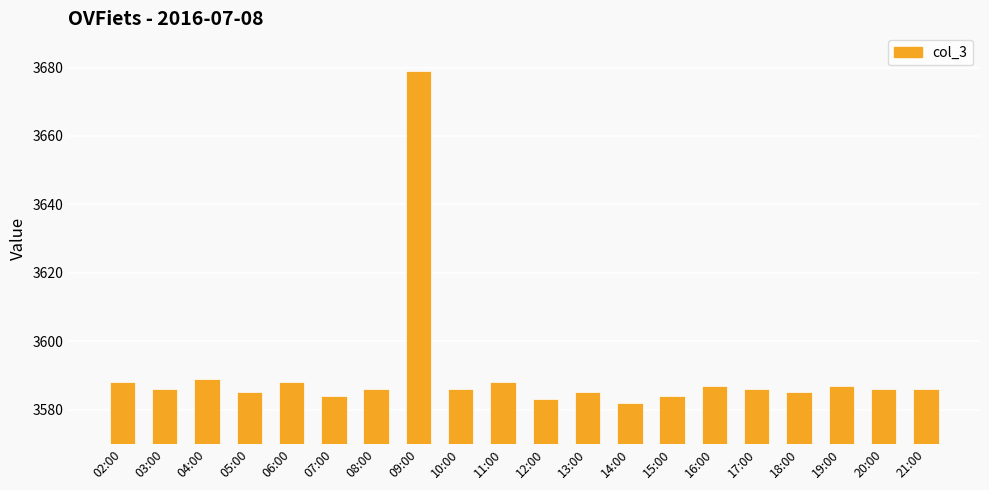

What is the difference between the maximum and minimum values?

97